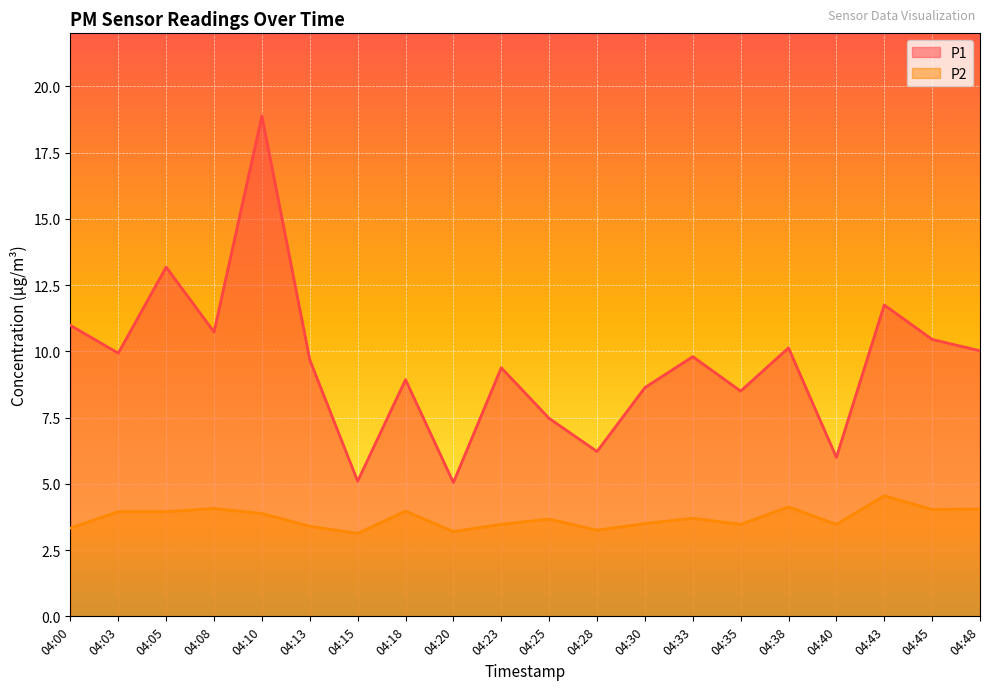

Is the value of P2 at 04:35 greater than the value of P1 at 04:13?

No